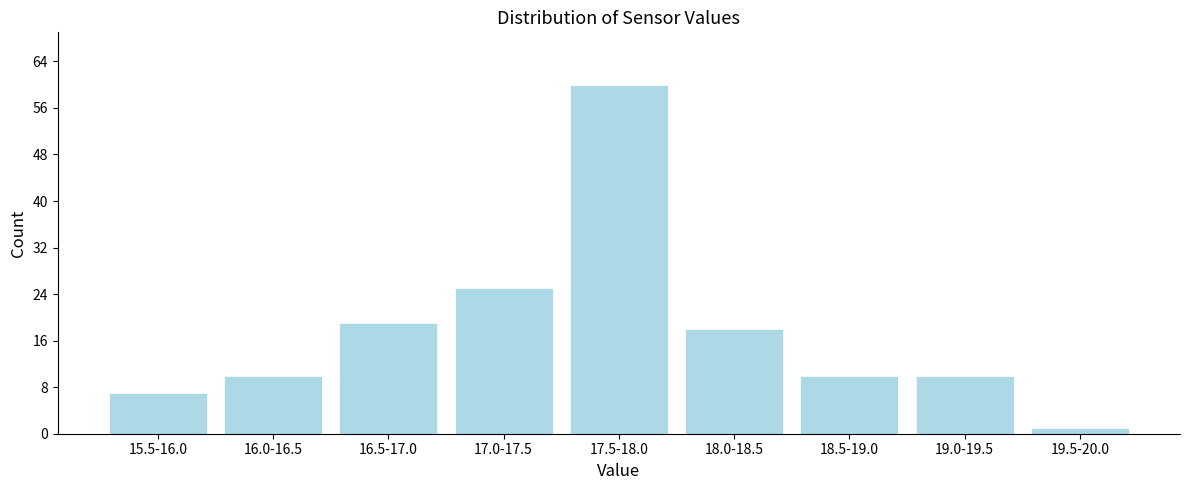

Reading left to right, extract all data points from this chart.

15.5-16.0=7	16.0-16.5=10	16.5-17.0=19	17.0-17.5=25	17.5-18.0=60	18.0-18.5=18	18.5-19.0=10	19.0-19.5=10	19.5-20.0=1